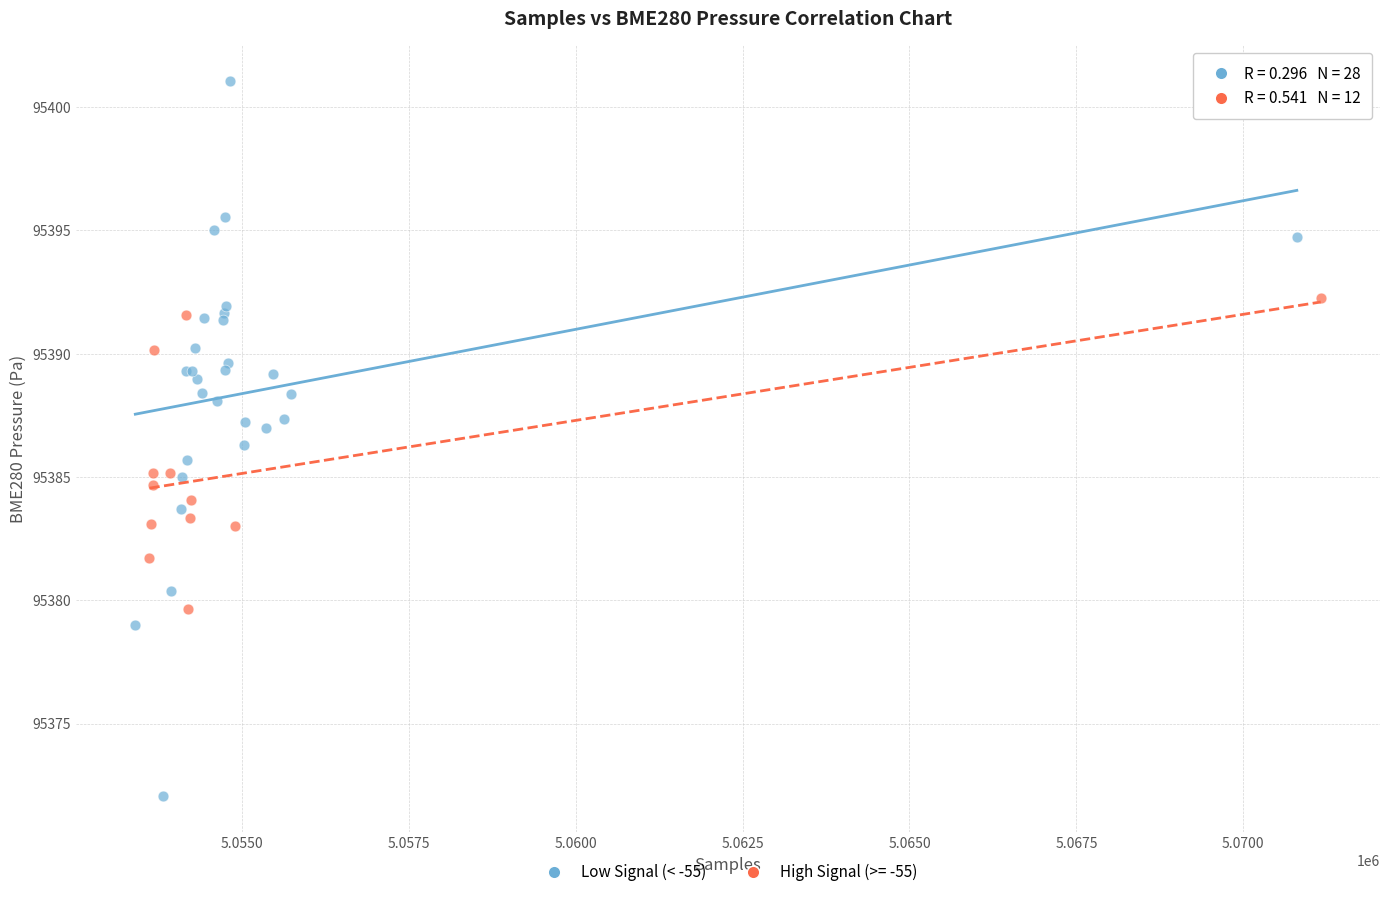

Which series reaches the minimum Y coordinate?

Low Signal (< -55)